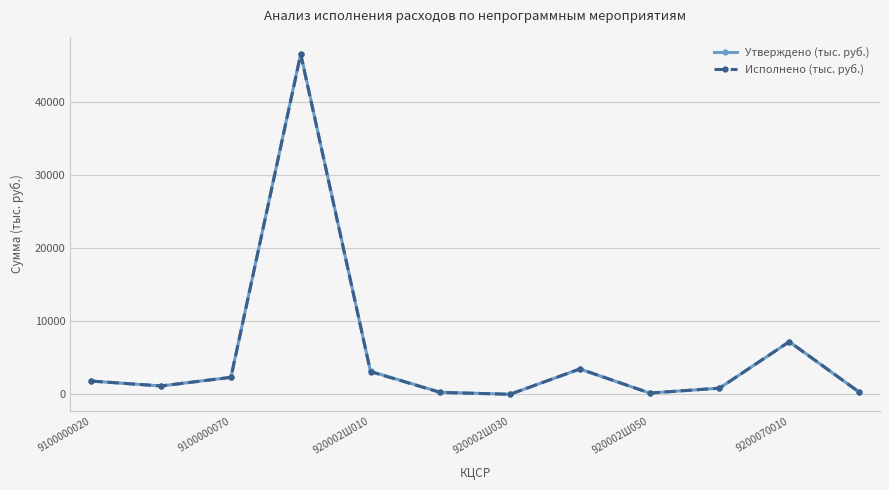

What is the value of the Утверждено (тыс. руб.) point at the 1st from the left?

1818.4